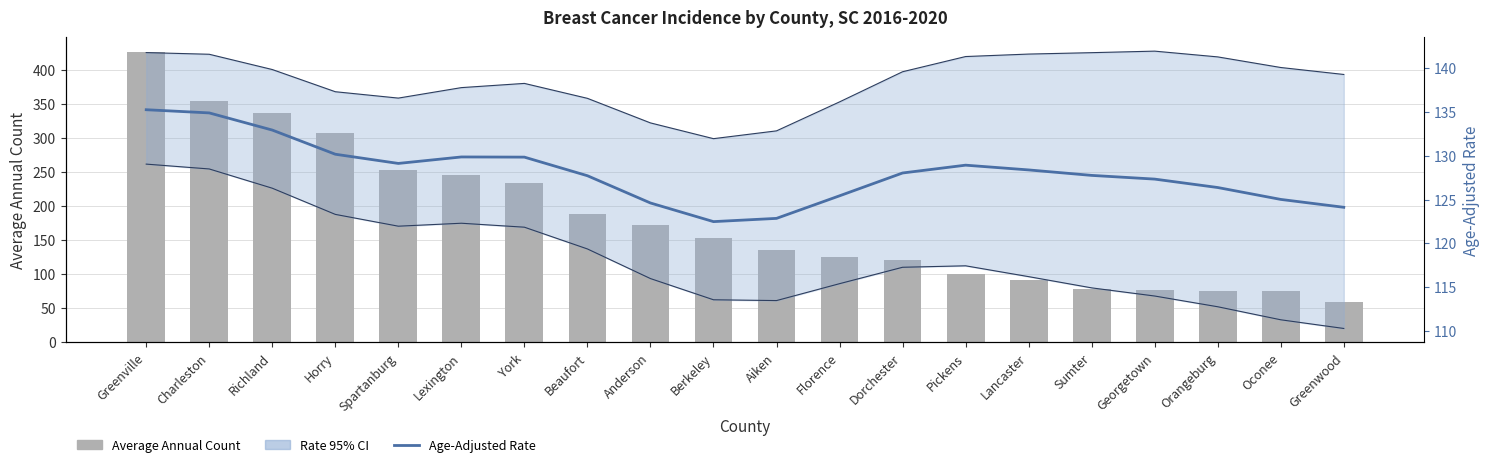

How many values in the Age-Adjusted Rate (estimate) series exceed 128?

10